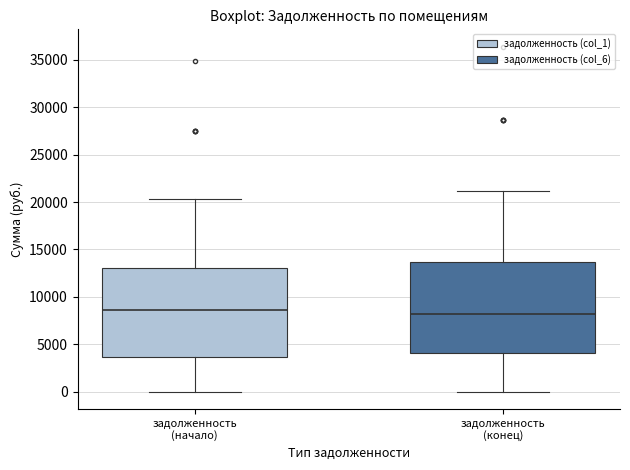

Reading left to right, read every box against the y-axis: the position of its median line, the range the box covers, and the ends of its whiskers. The values are not printed on the chart, so give them approximately, as read against the axis.

задолженность (начало): median 8500, box 3500 to 13000, whiskers 0 to 20500
задолженность (конец): median 8000, box 4000 to 13500, whiskers 0 to 21000